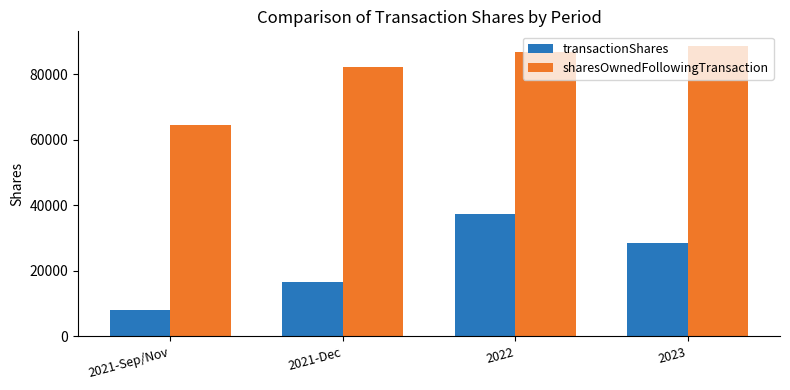

Which series has the widest spread of values?

transactionShares